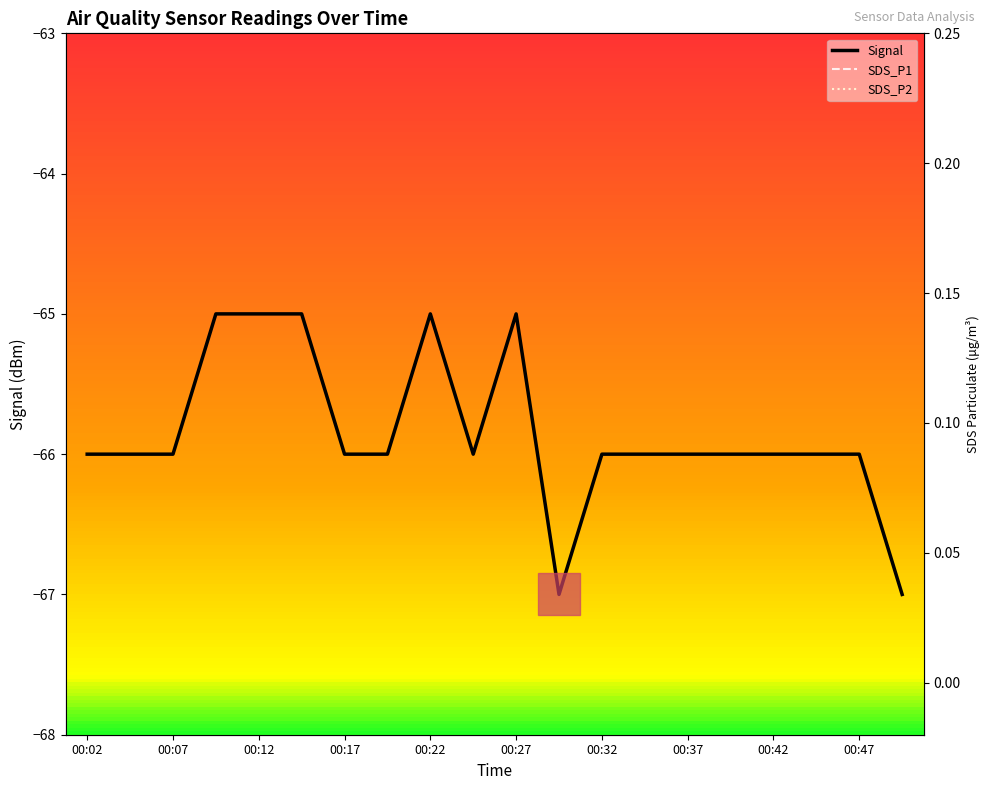

The SDS_P2 series shows 0.2 at 00:10. True or false?

False